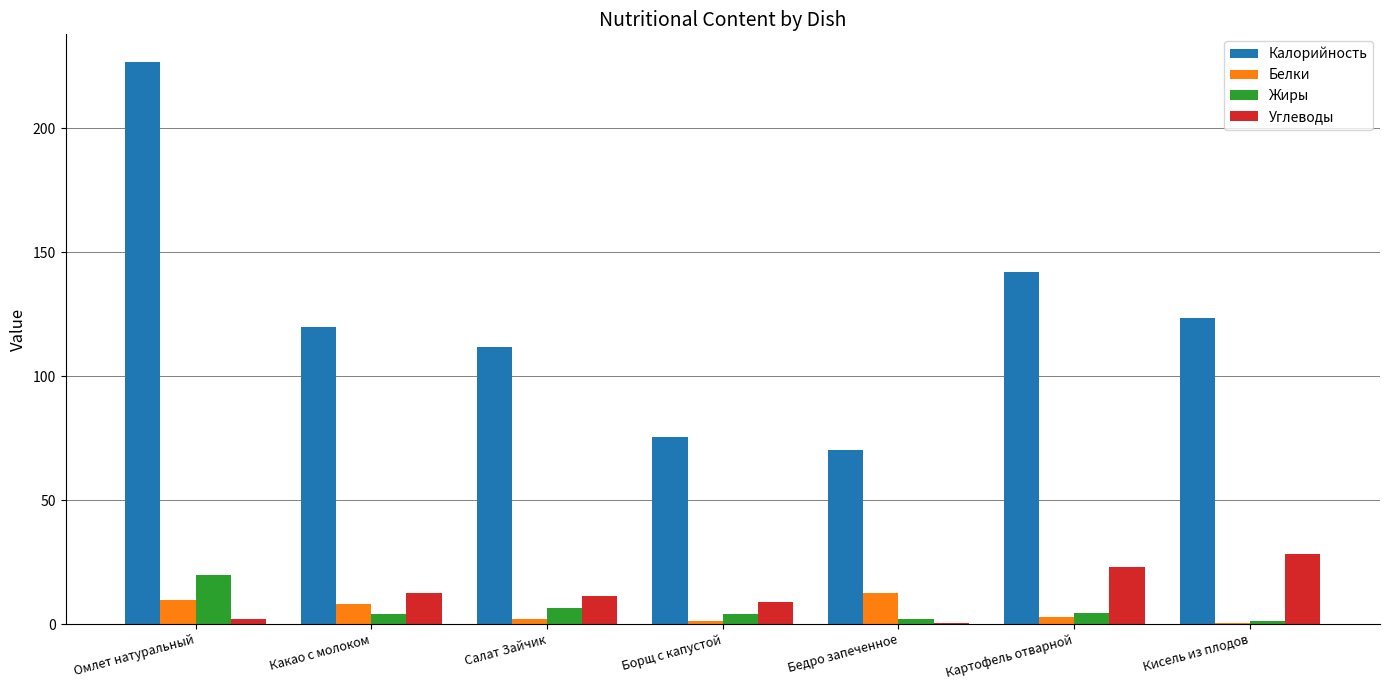

At which category is the sum across all series the highest?

Омлет натуральный